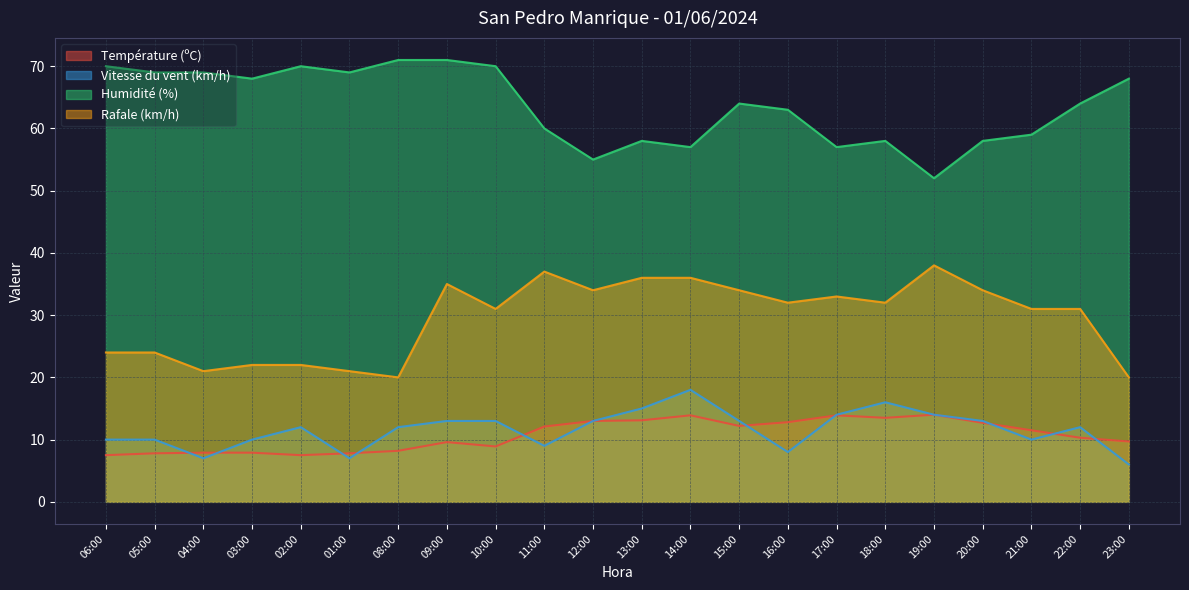

The value of Température (ºC) at 04:00 is 7.9. True or false?

True